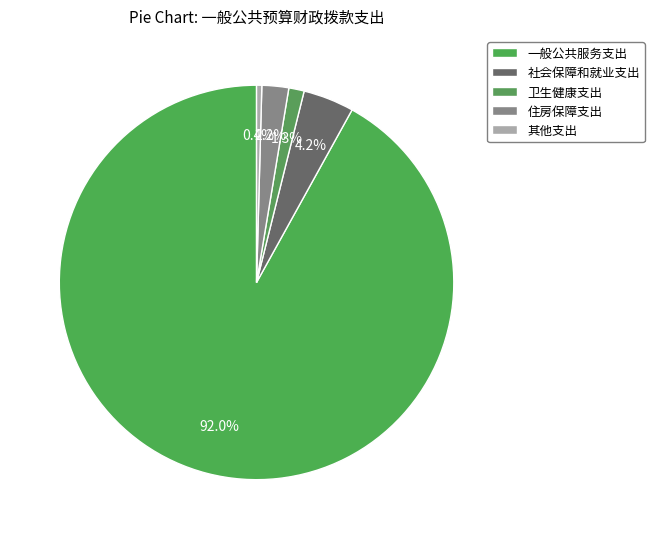

What is the largest slice in the pie chart?

一般公共服务支出